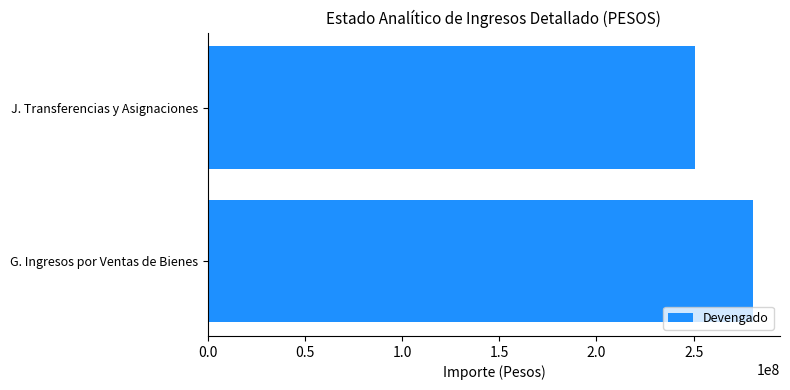

Which label corresponds to the smallest value in the chart?

J. Transferencias y Asignaciones